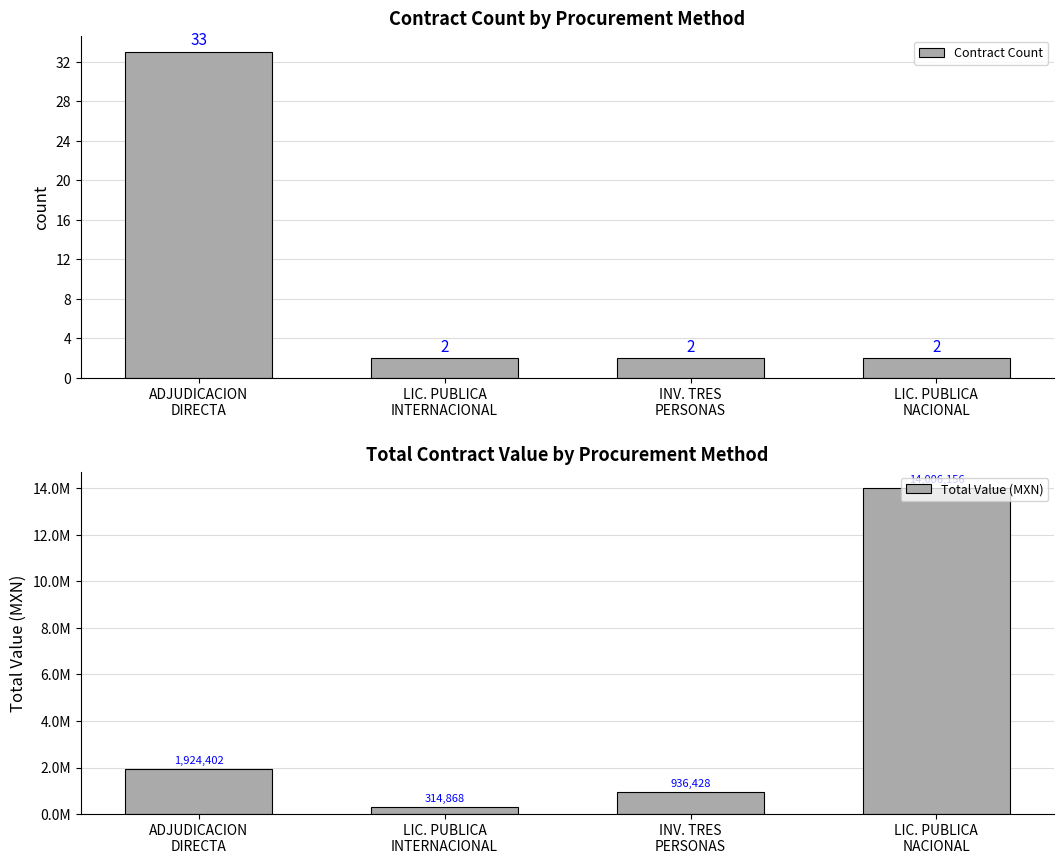

Rank the series by their average value, from highest to lowest.

Total Value (MXN), Contract Count